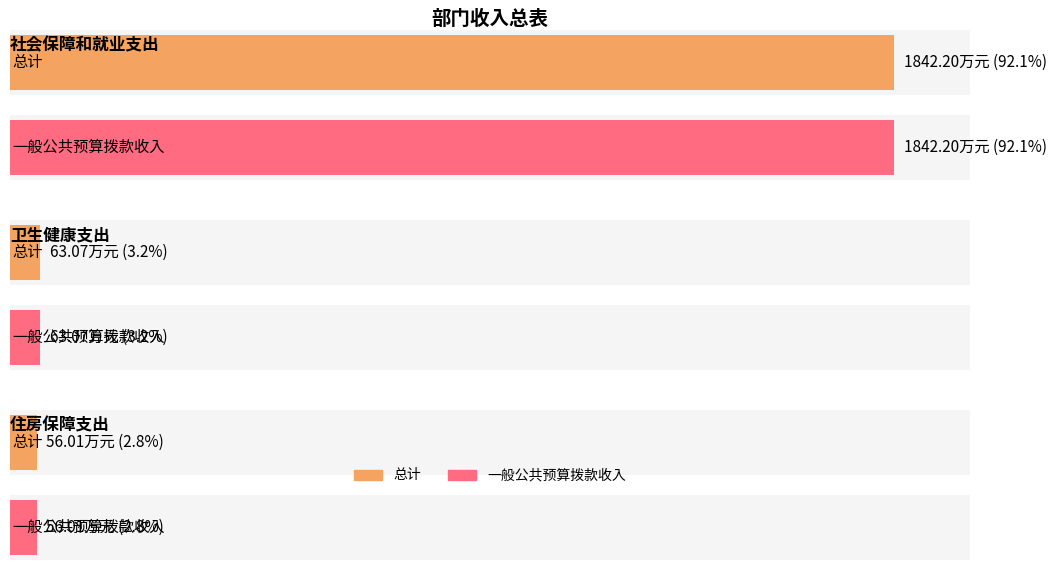

Is the value of 总计 at 卫生健康支出 greater than the value of 一般公共预算拨款收入 at 卫生健康支出?

No